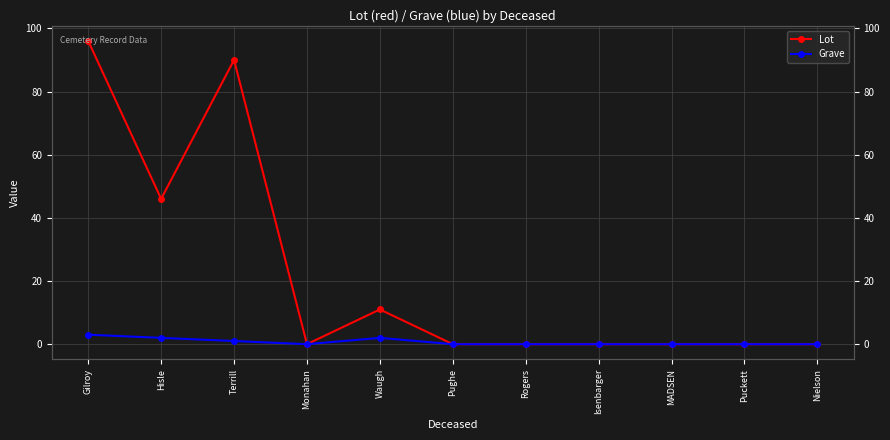

Reading left to right, extract all data points from this chart.

Lot: Gilroy=96	Hisle=46	Terrill=90	Monahan=0	Waugh=11	Pughe=0	Rogers=0	Isenbarger=0	MADSEN=0	Puckett=0	Nielson=0
Grave: Gilroy=3	Hisle=2	Terrill=1	Monahan=0	Waugh=2	Pughe=0	Rogers=0	Isenbarger=0	MADSEN=0	Puckett=0	Nielson=0